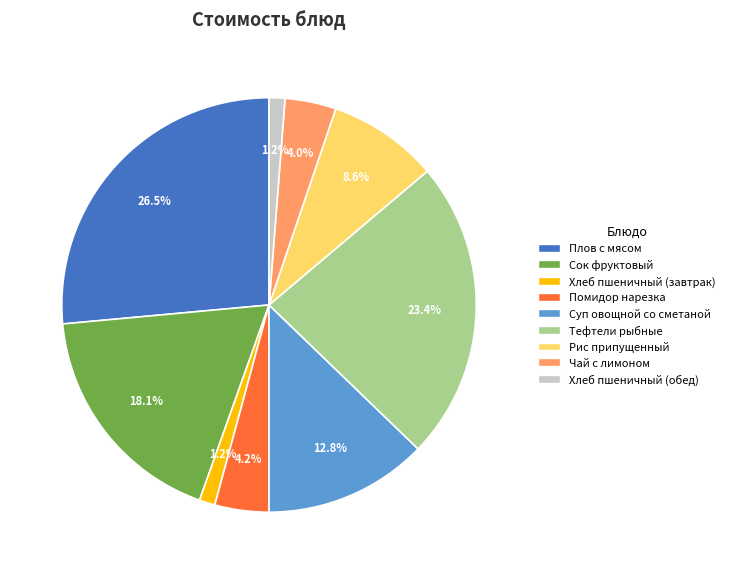

To the nearest percent, what percentage of the pie is Суп овощной со сметаной?

13%